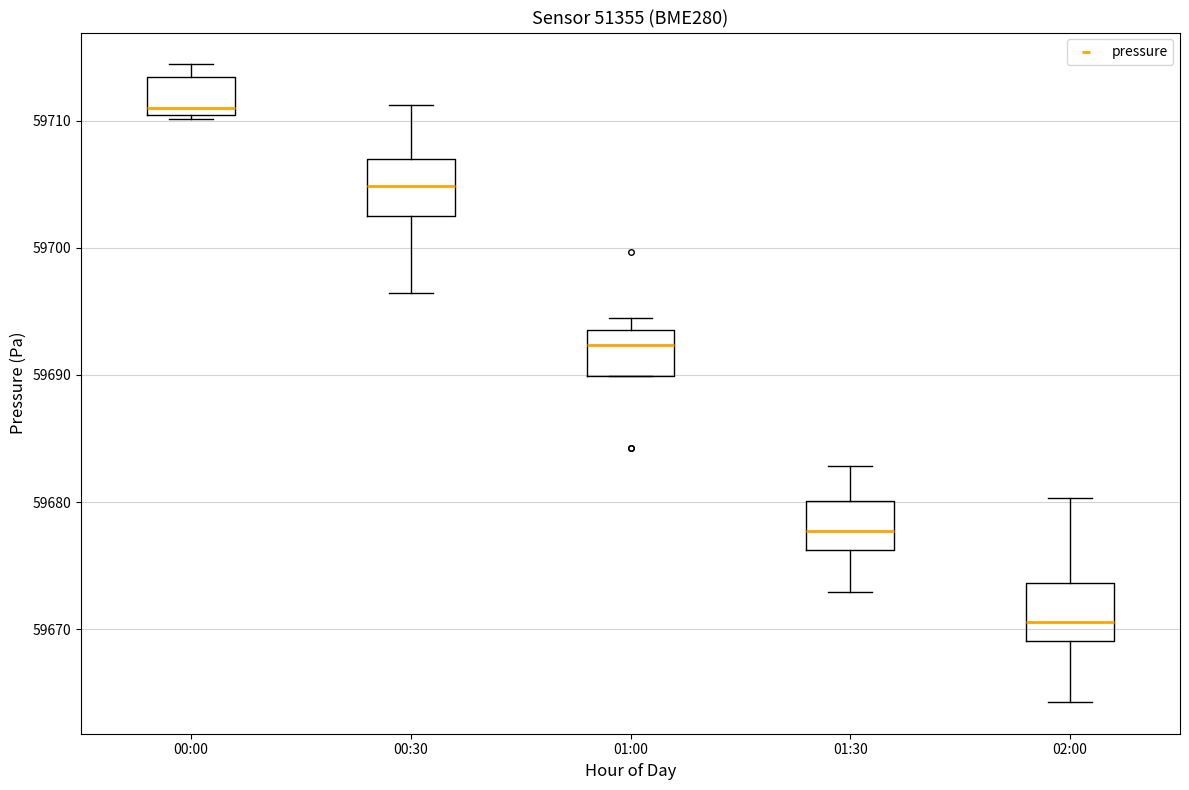

Reading left to right, read every box against the y-axis: the position of its median line, the range the box covers, and the ends of its whiskers. The values are not printed on the chart, so give them approximately, as read against the axis.

00:00: median 59711, box 59710 to 59713, whiskers 59710 (just below the box's lower edge) to 59714
00:30: median 59705, box 59702 to 59707, whiskers 59696 to 59711
01:00: median 59692, box 59690 to 59694, whiskers 59690 to 59694 (just above the box's upper edge)
01:30: median 59678, box 59676 to 59680, whiskers 59673 to 59683
02:00: median 59671, box 59669 to 59674, whiskers 59664 to 59680